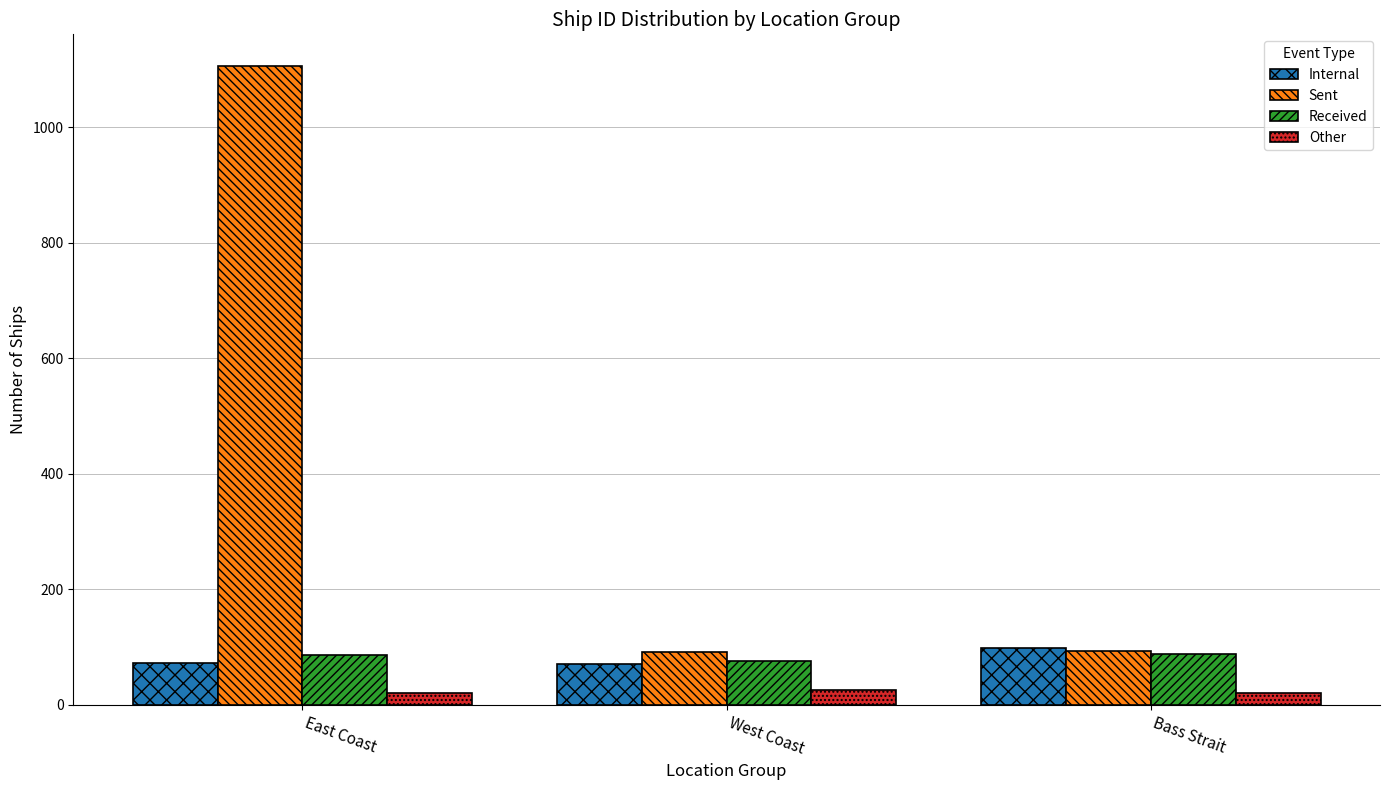

What is the highest value of the Received series?

88